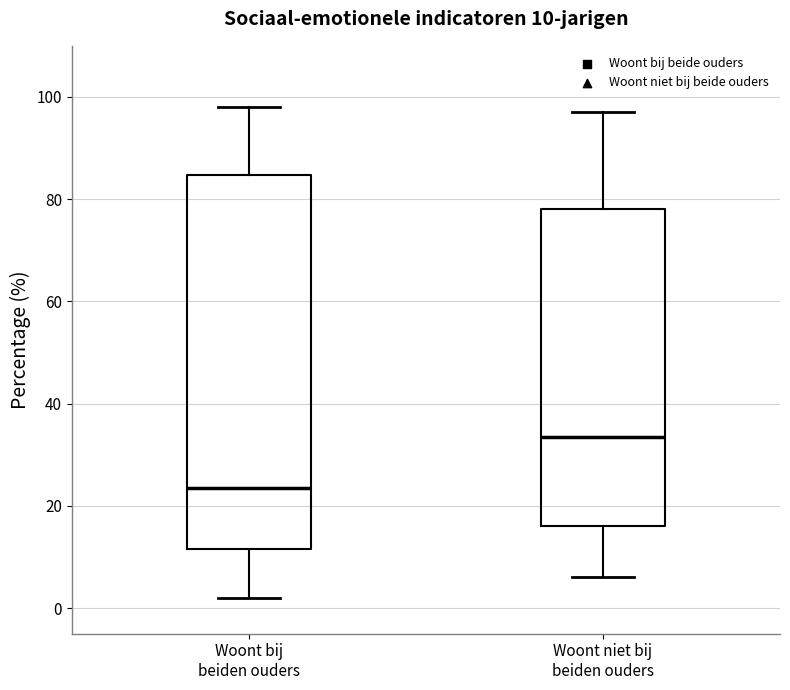

Which box is the tallest, from its lower edge to its upper edge?

Woont bij beiden ouders